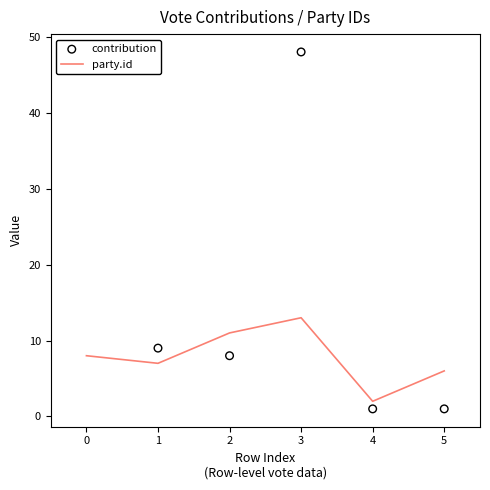

Which category has the highest value in the party.id series?

3